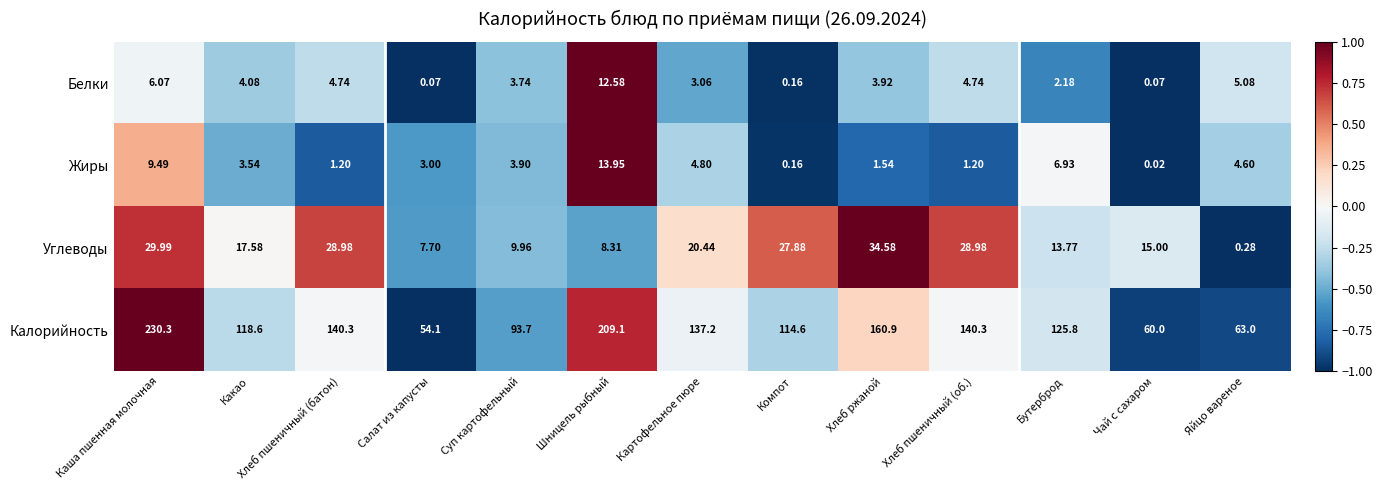

Which series has the widest spread of values?

Калорийность